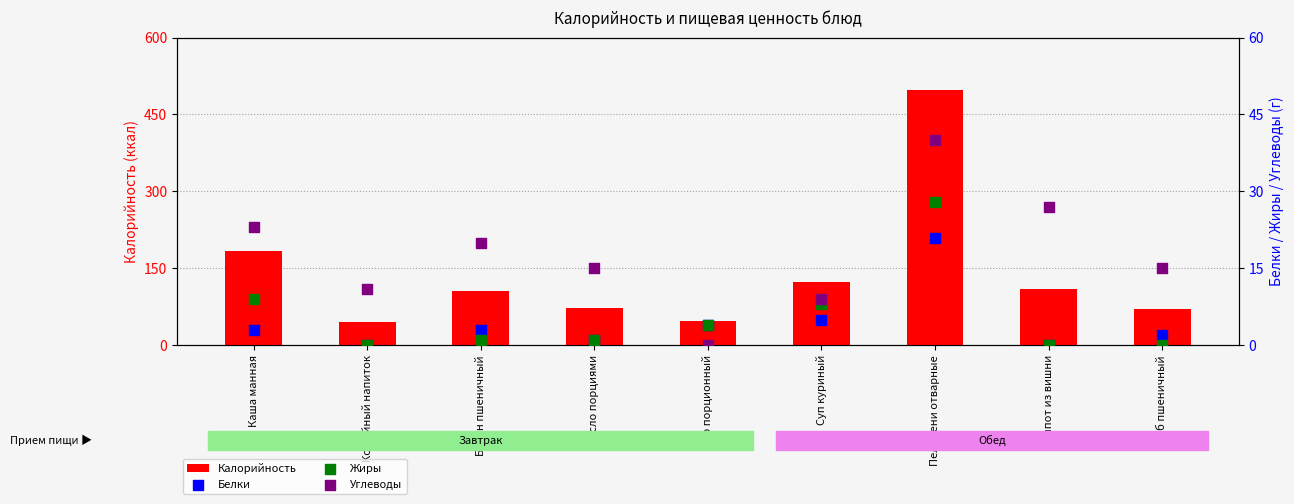

At how many categories does at least one series exceed 479?

1